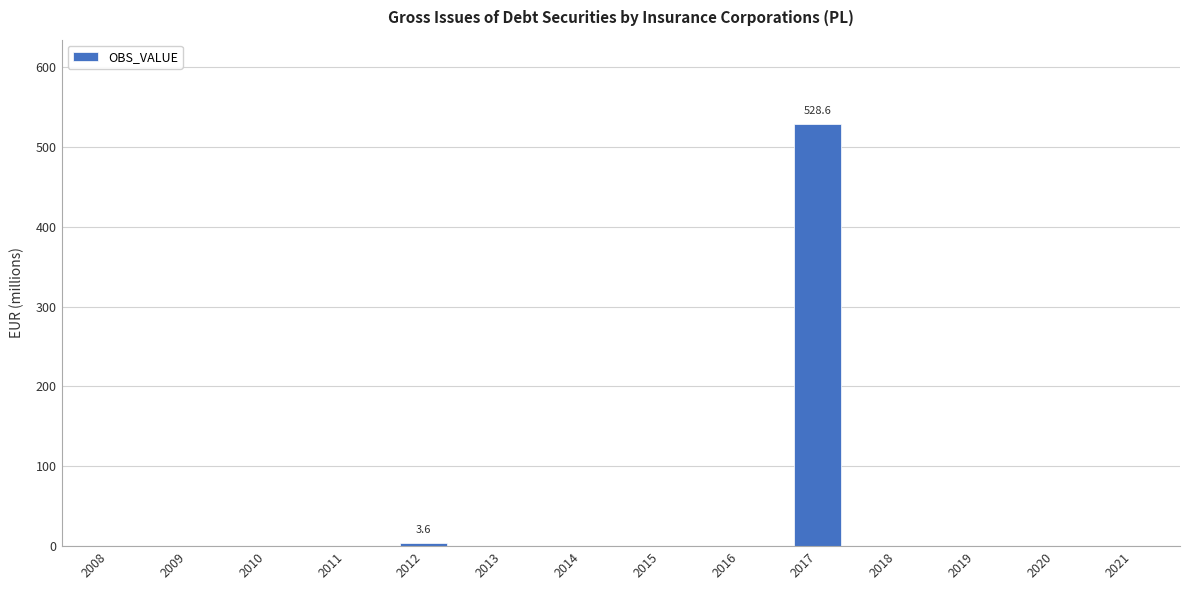

Are the bars grouped side by side (vs. stacked)?

No